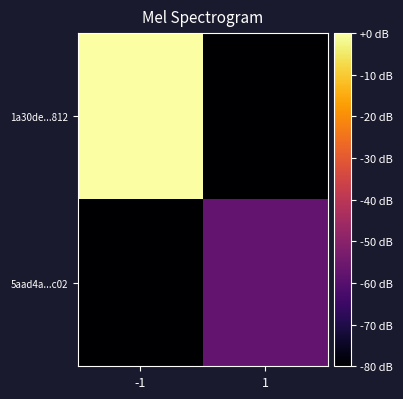

What is the difference between the highest and lowest values at 1?

22.3